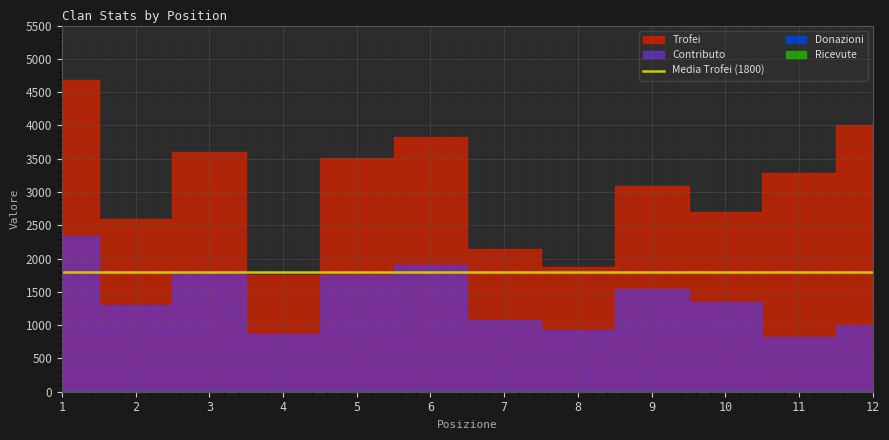

At which label does Trofei first exceed 3280?

1